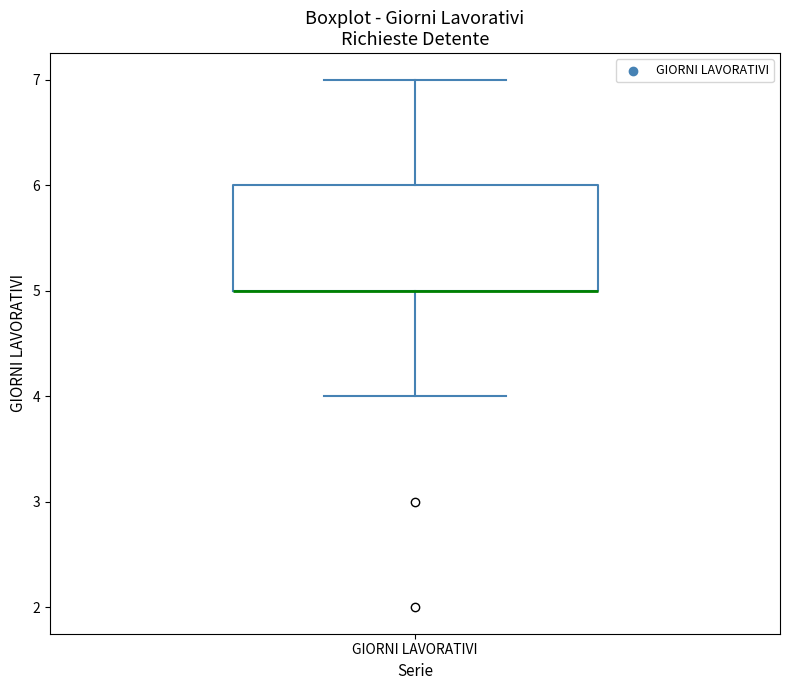

Transcribe this box plot: give where the median line is, the range the box spans, and where the two whiskers end, as read against the y-axis. The values are not printed on the chart, so give them approximately, as read against the axis.

median 5 (drawn on the box's lower edge), box 5 to 6, whiskers 4 to 7